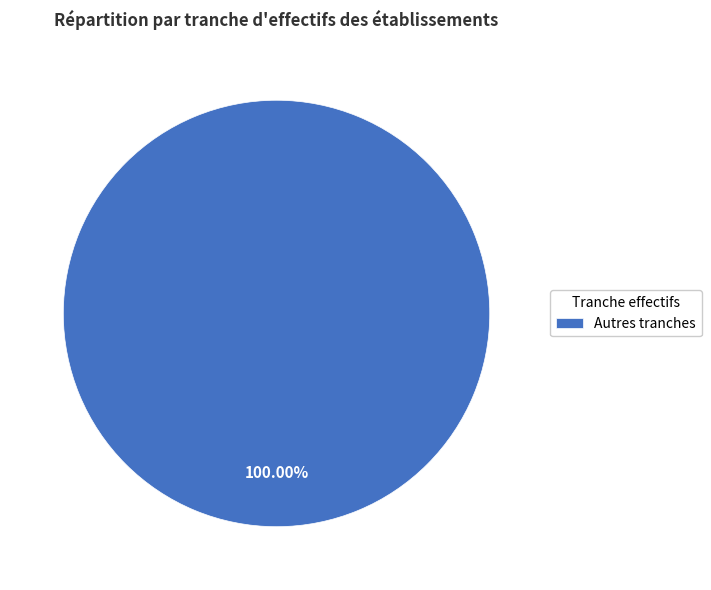

Does any single category account for the majority?

Yes